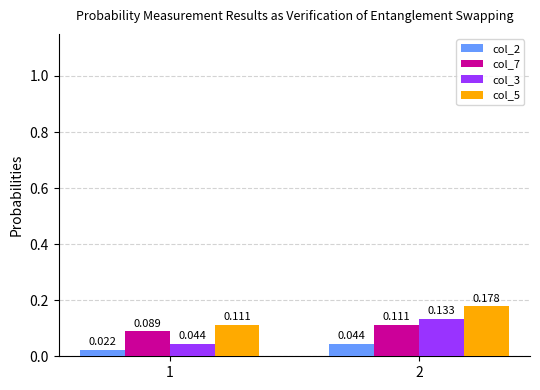

Are the bars horizontal?

No